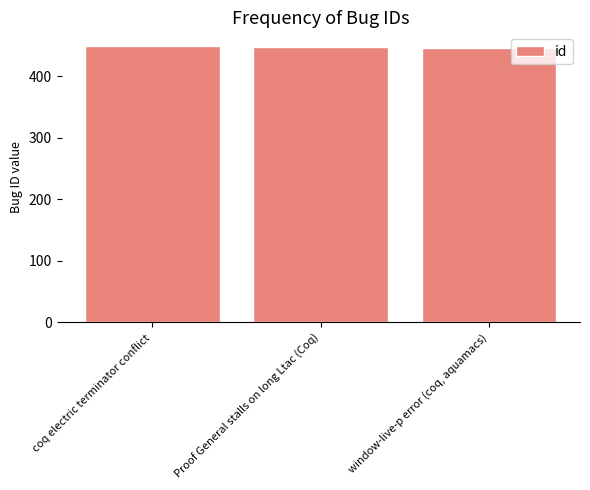

What is the minimum value shown in the chart?

446